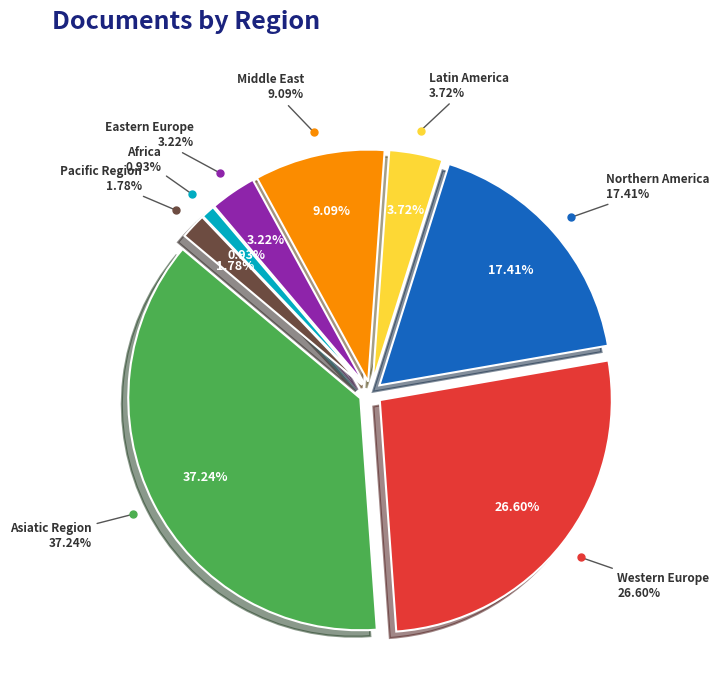

The Africa slice represents 1% of the pie. True or false?

True